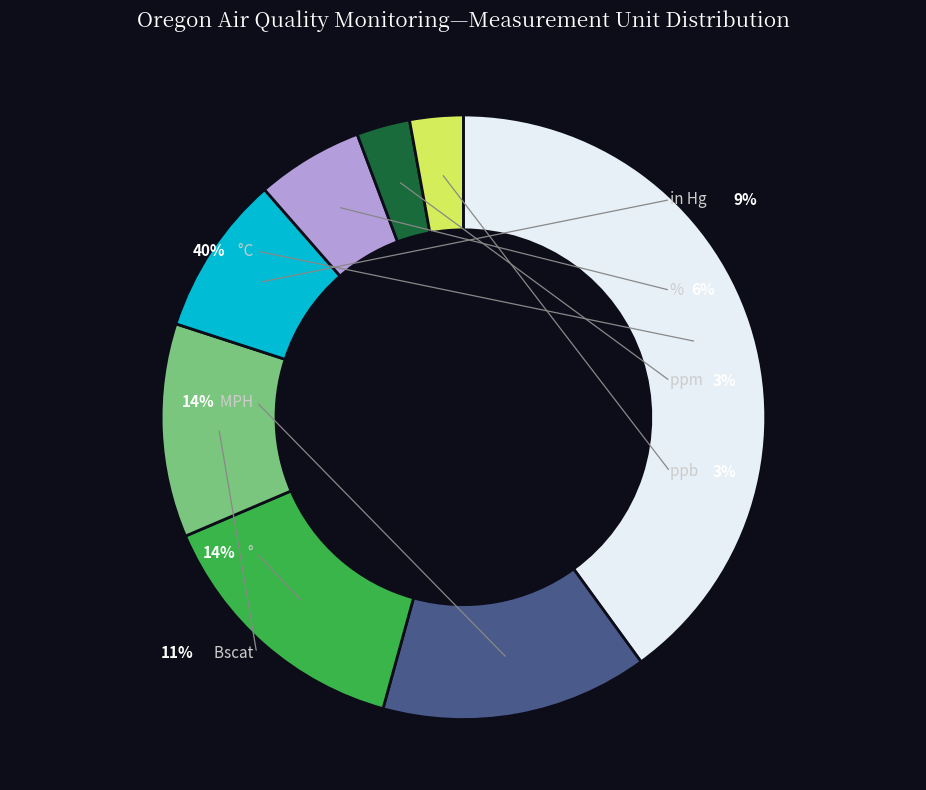

What is the total percentage of °C and ppb?

42.9%